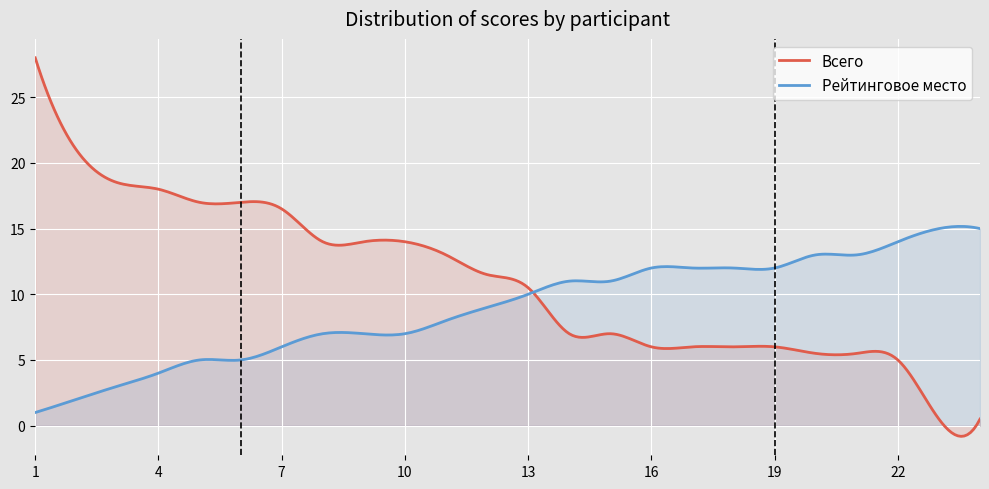

Which category has the highest value in the Всего series?

1